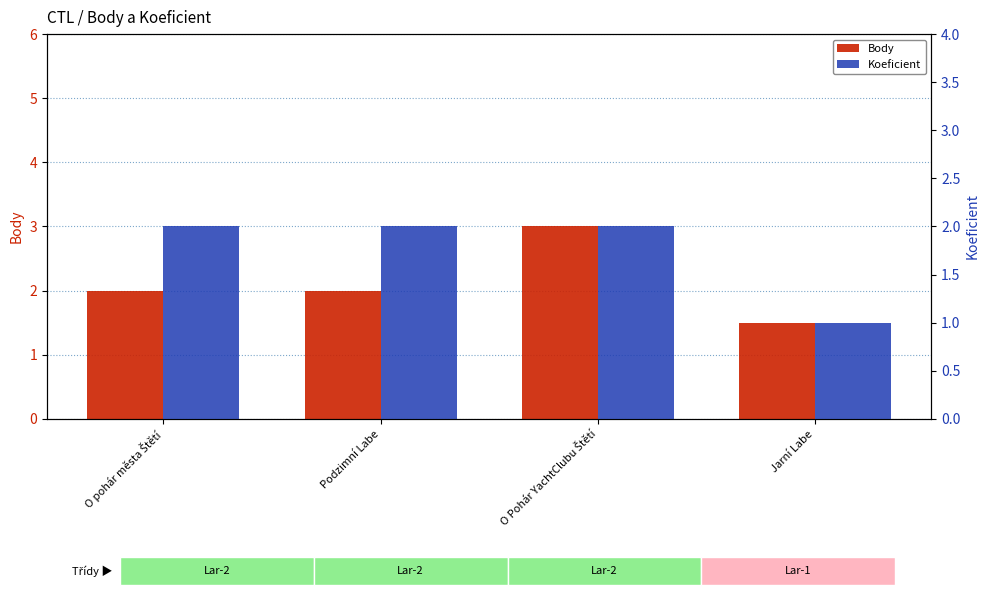

The value of Body at Podzimní Labe is 0.5. True or false?

False